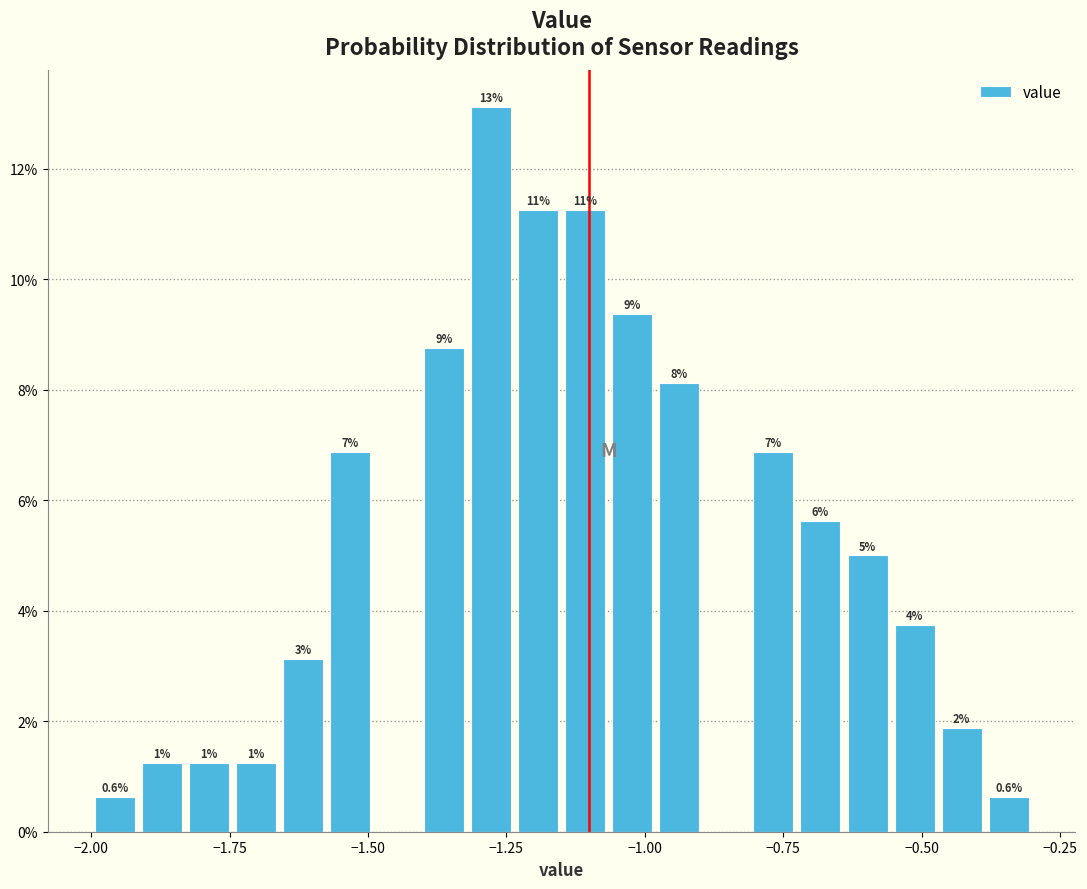

Around what value on the x-axis is the tallest bar? Give the approximate position of its centre, as read against the axis.

-1.30